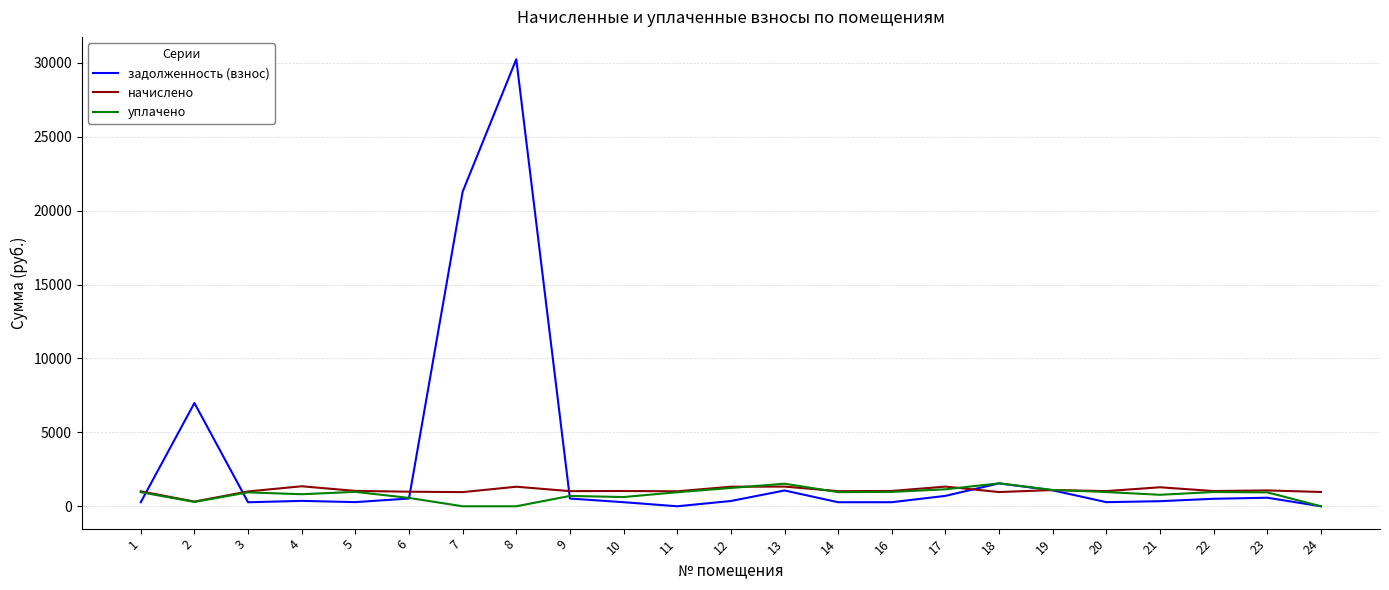

What value does the задолженность (взнос) series have at 8?

30242.5